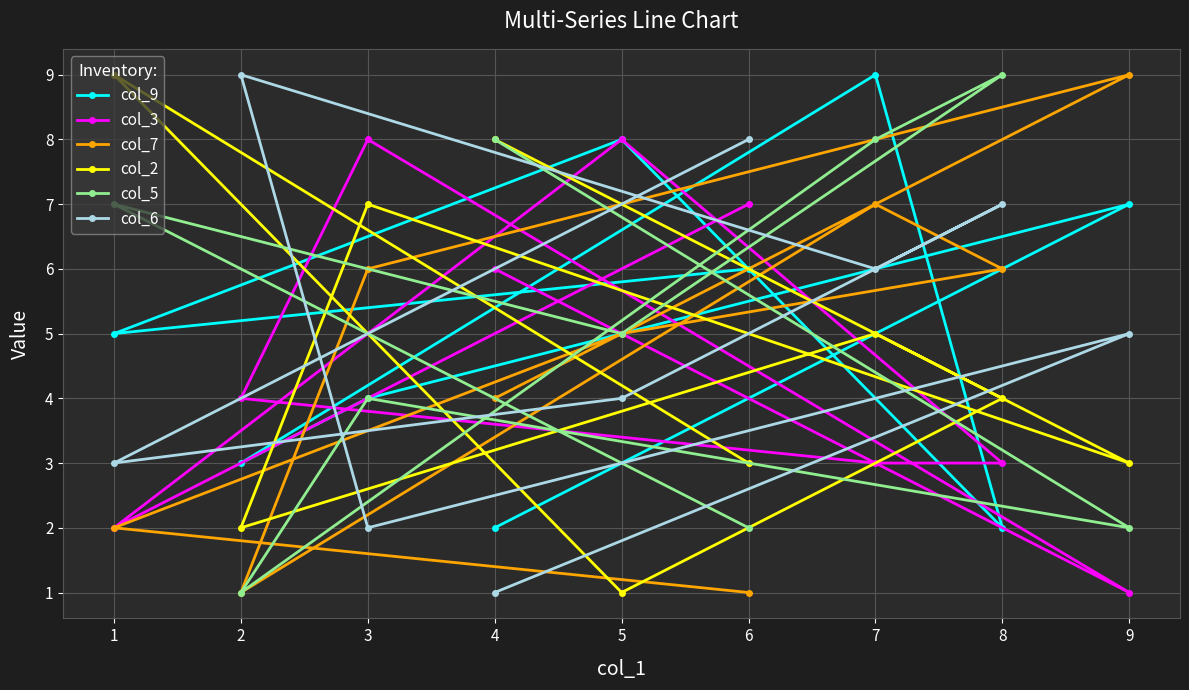

Reading left to right, transcribe all the data shown in this chart.

col_9: 1=5	2=3	3=4	4=2	5=8	6=6	7=9	8=2	9=7
col_3: 1=2	2=4	3=8	4=6	5=8	6=7	7=3	8=3	9=1
col_7: 1=2	2=1	3=6	4=4	5=5	6=1	7=7	8=6	9=9
col_2: 1=9	2=2	3=7	4=8	5=1	6=3	7=5	8=4	9=3
col_5: 1=7	2=1	3=4	4=8	5=5	6=2	7=8	8=9	9=2
col_6: 1=3	2=9	3=2	4=1	5=4	6=8	7=6	8=7	9=5